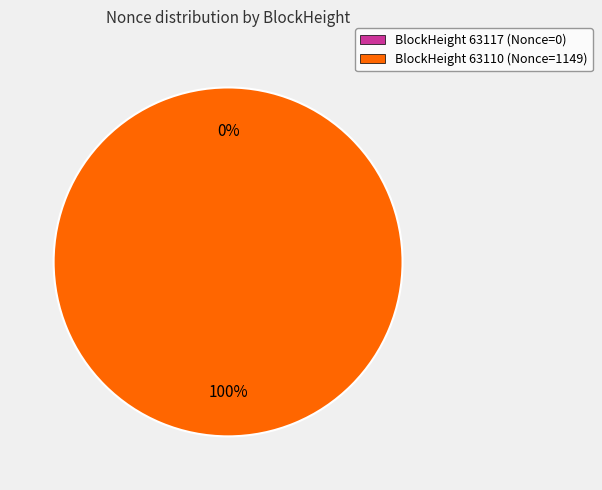

To the nearest percent, what is the average slice percentage?

50%